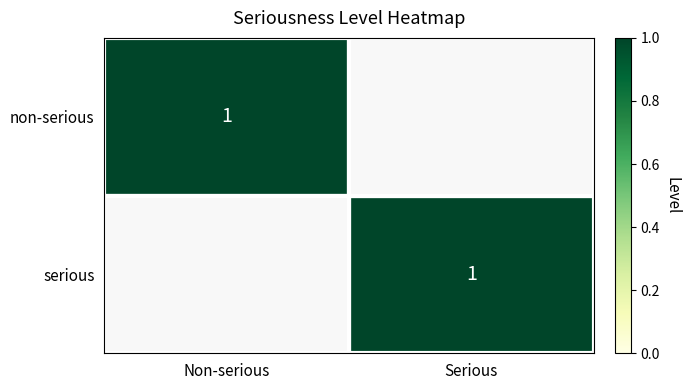

The value of non-serious at Non-serious is 1. True or false?

True